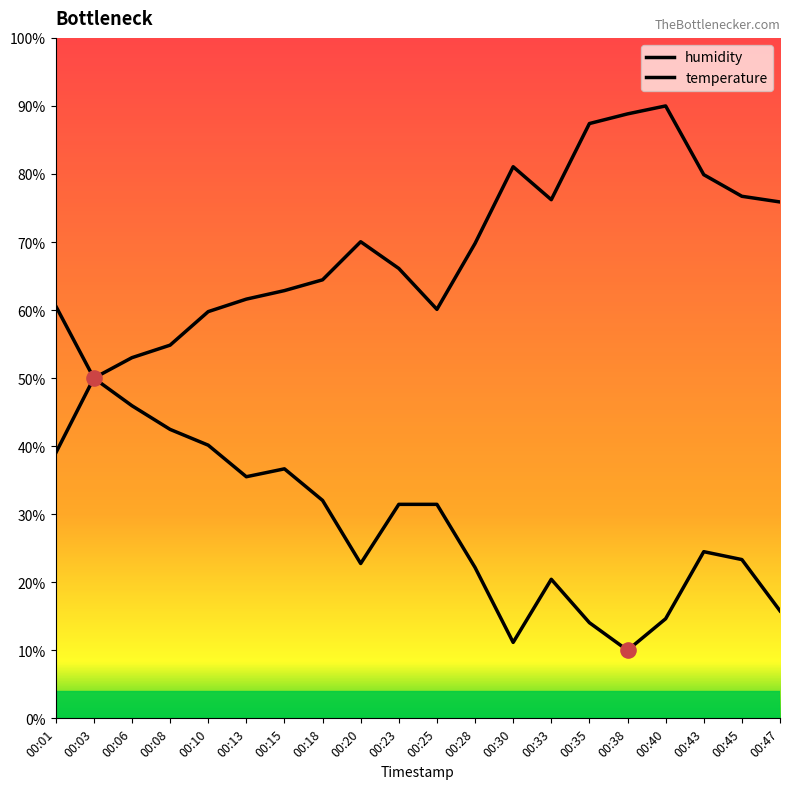

What are all the series names shown in the legend?

temperature, humidity